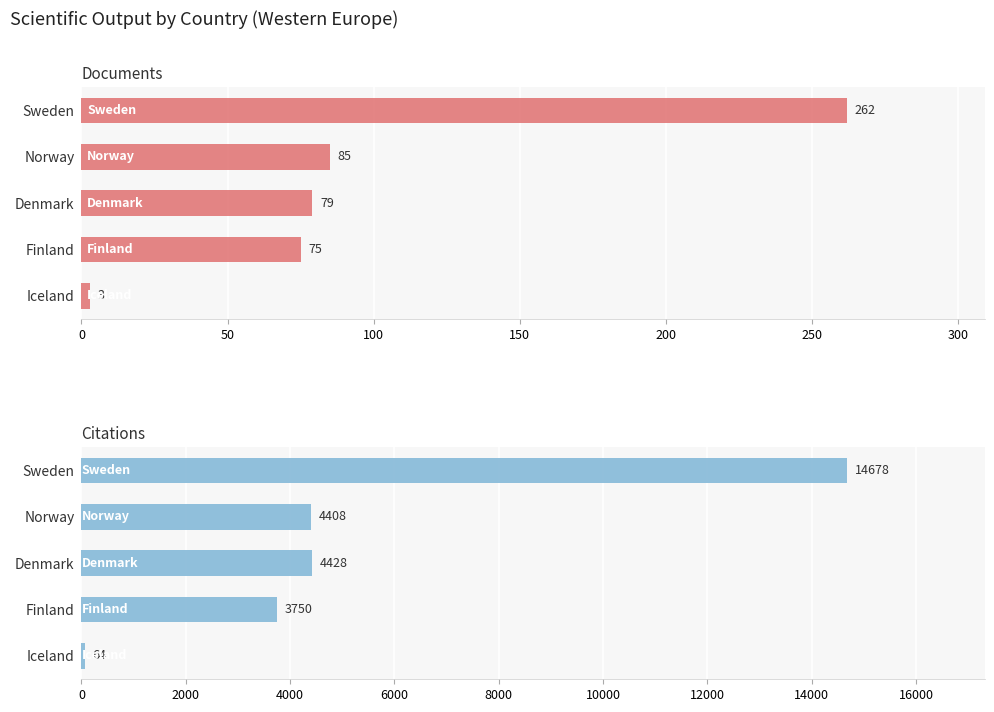

How many bars are there in each group?

2